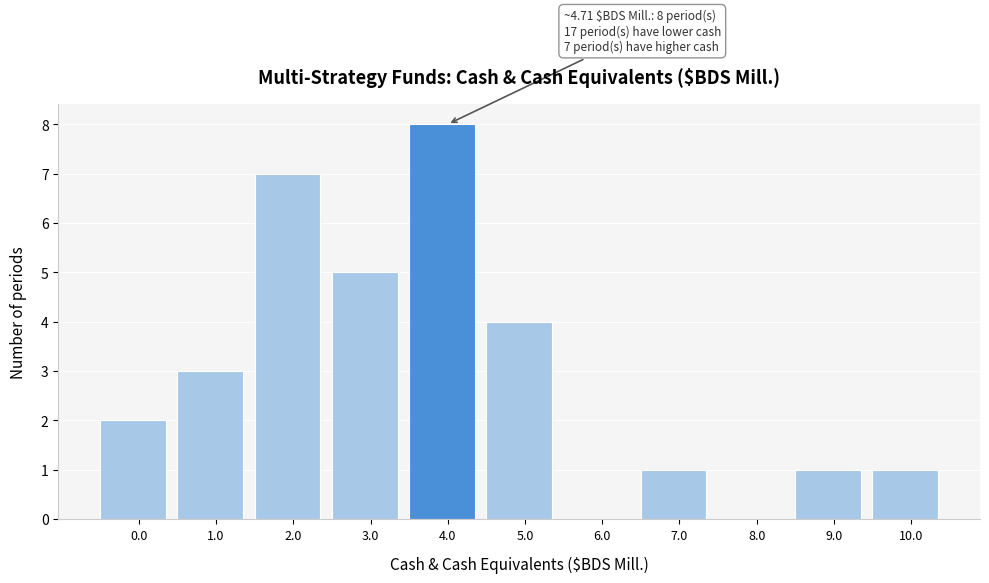

Reading left to right, what are all the values shown in this chart?

0.0=2	1.0=3	2.0=7	3.0=5	4.0=8	5.0=4	6.0=0	7.0=1	8.0=0	9.0=1	10.0=1